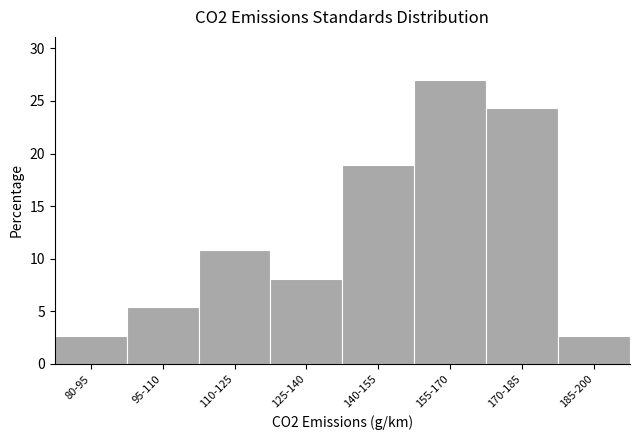

Reading right to left, list all the values displayed in this chart.

2.7	24.3	27.0	18.9	8.1	10.8	5.4	2.7